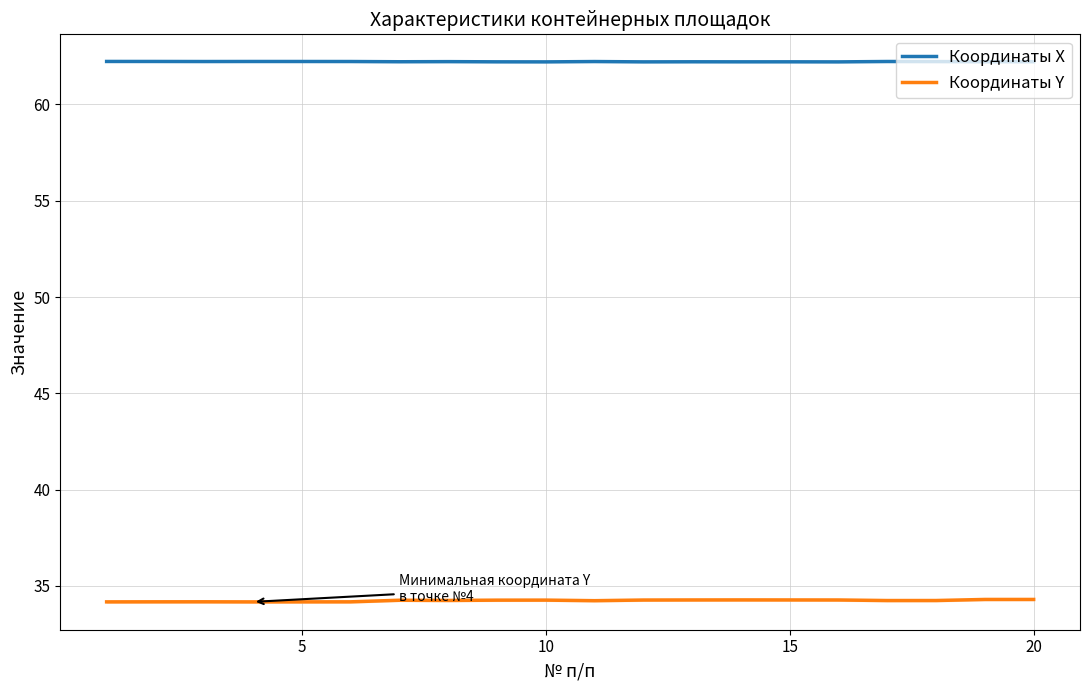

What is the value of the Координаты X point at the 17th from the left?

62.2